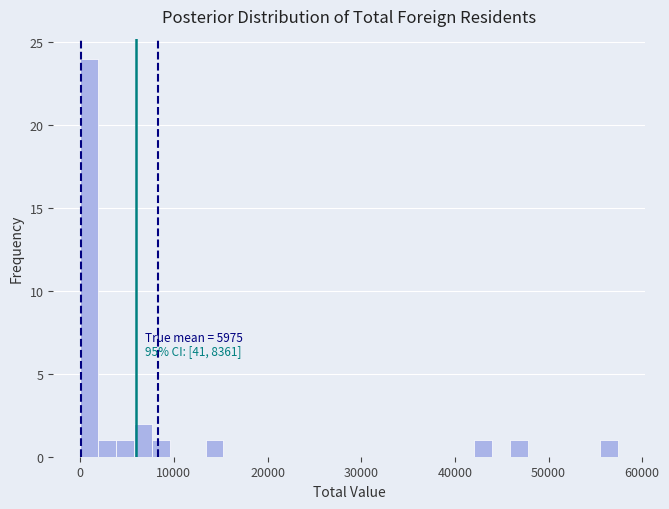

Read against the x-axis, roughly where is the centre of the tallest bar?

1000